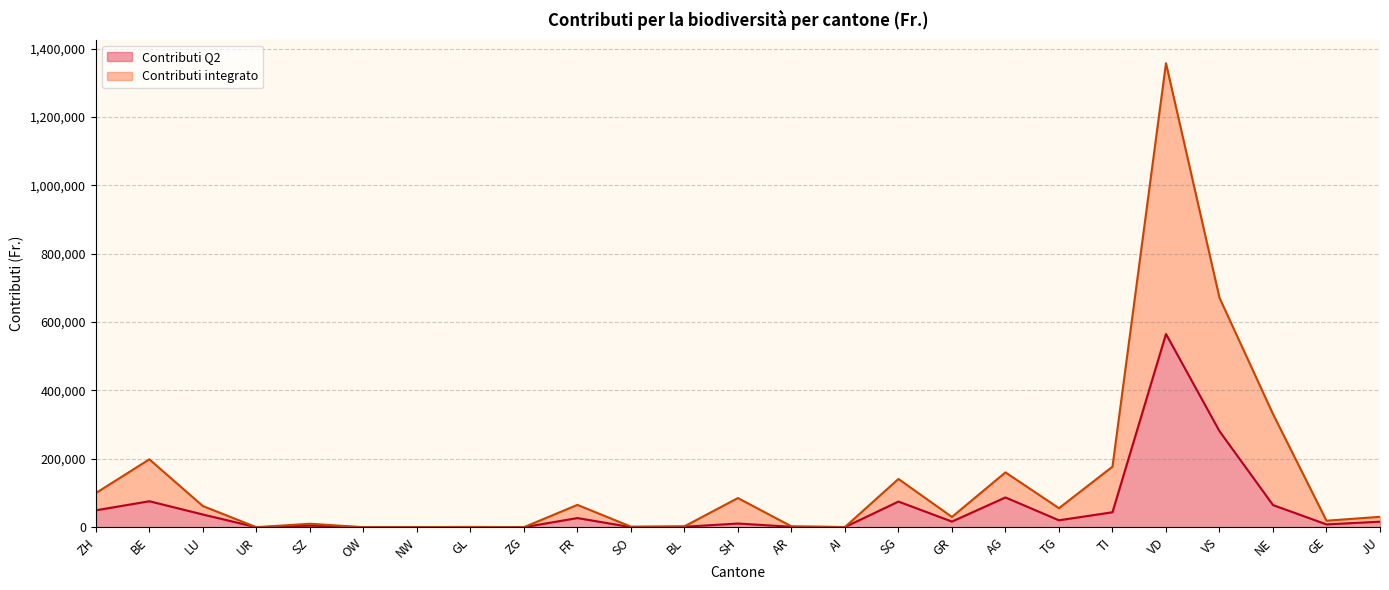

How many data points does each series have?

25